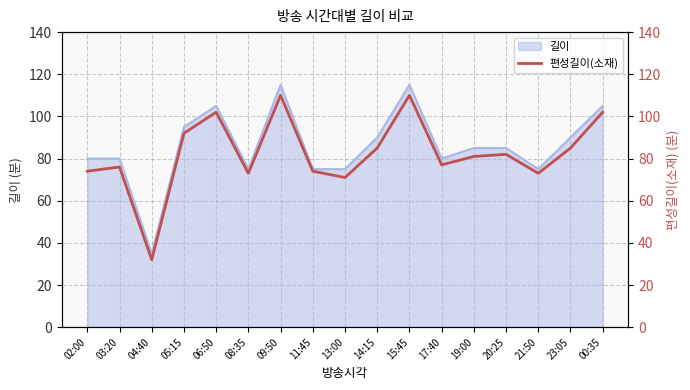

What is the difference between the values at 03:20 and 06:50?

26